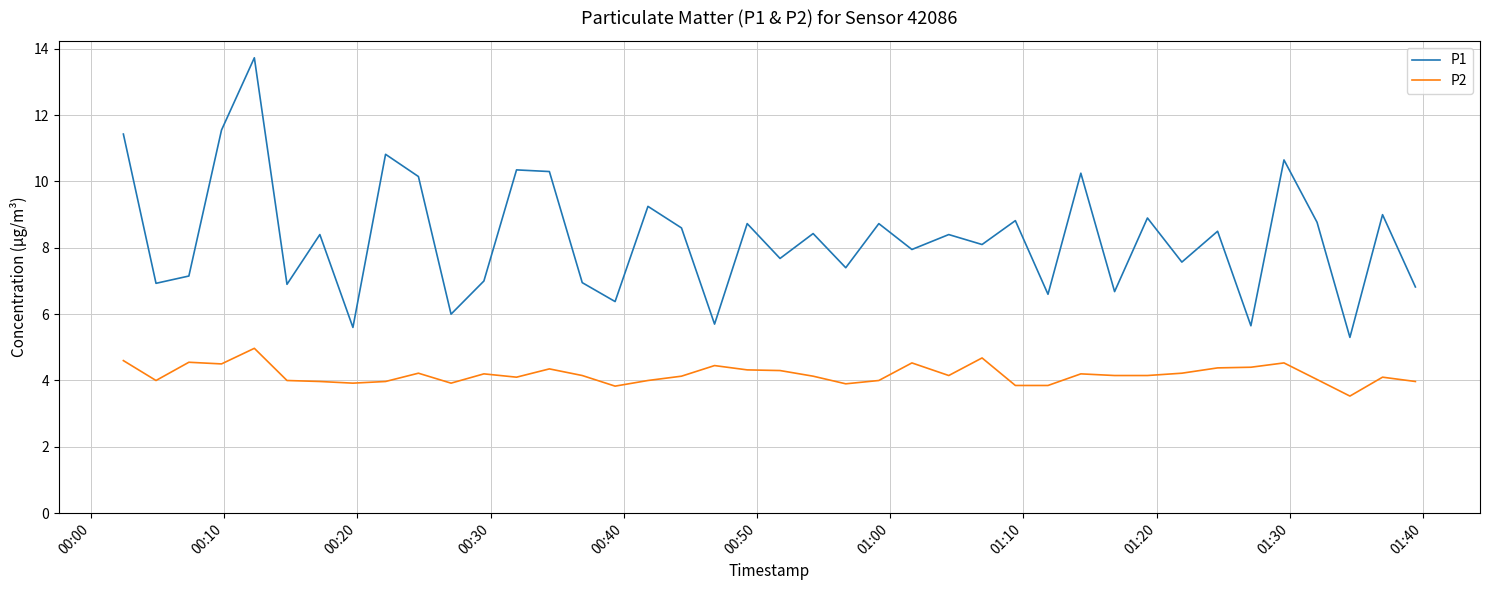

What is the difference between the maximum and minimum values in the P2 series?

1.4